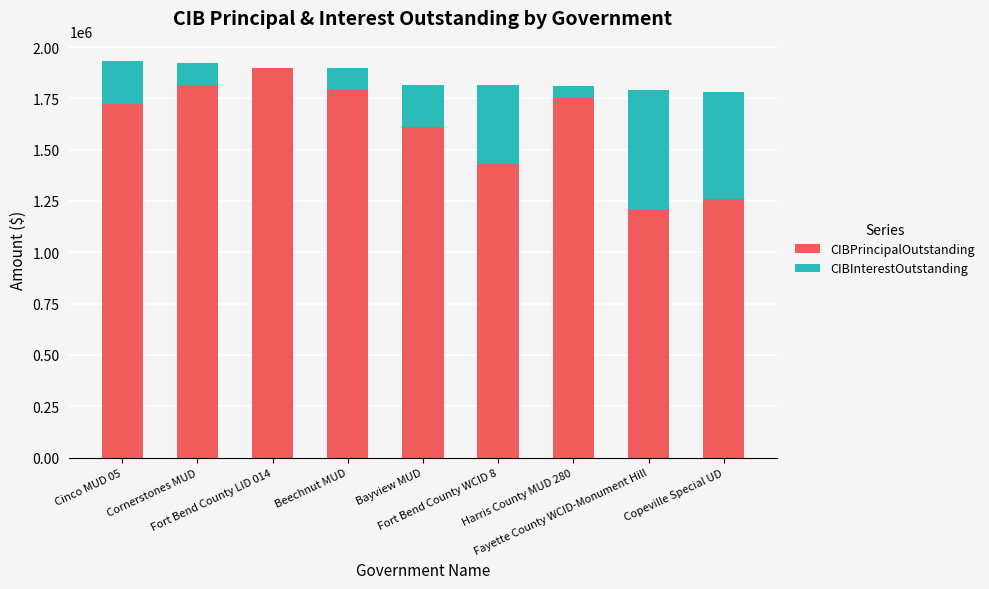

What is the maximum value for CIBPrincipalOutstanding?

1900000.0